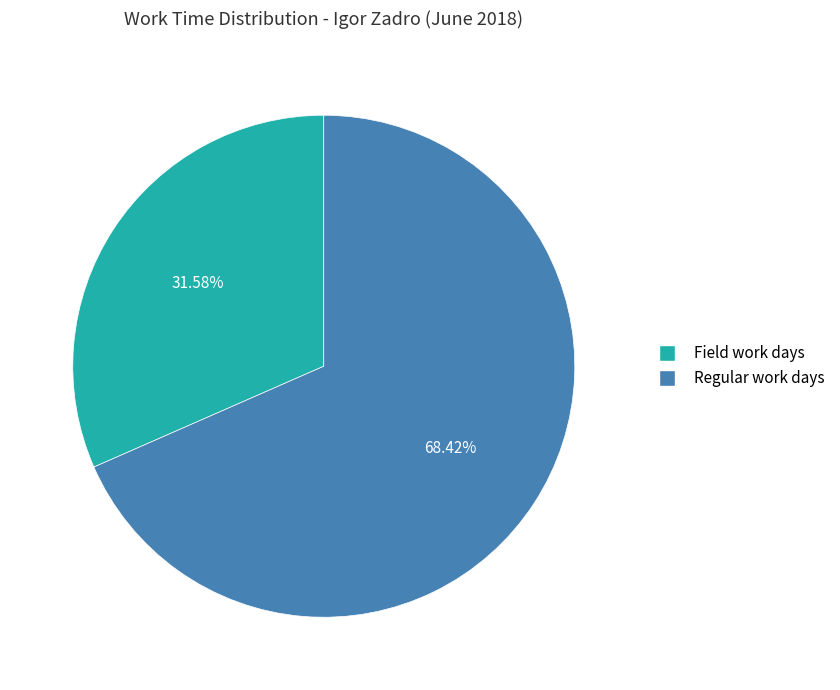

Is there any slice that represents more than half of the pie?

Yes